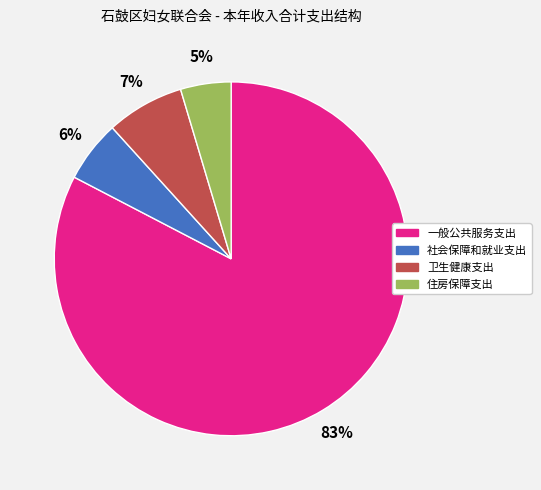

How many segments does this pie chart have?

4